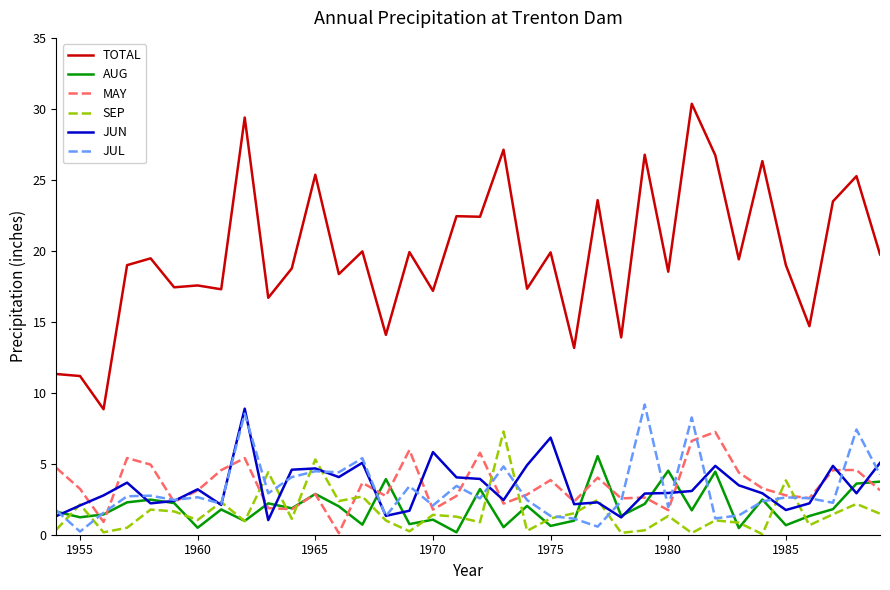

Which series has the largest total across all categories?

TOTAL